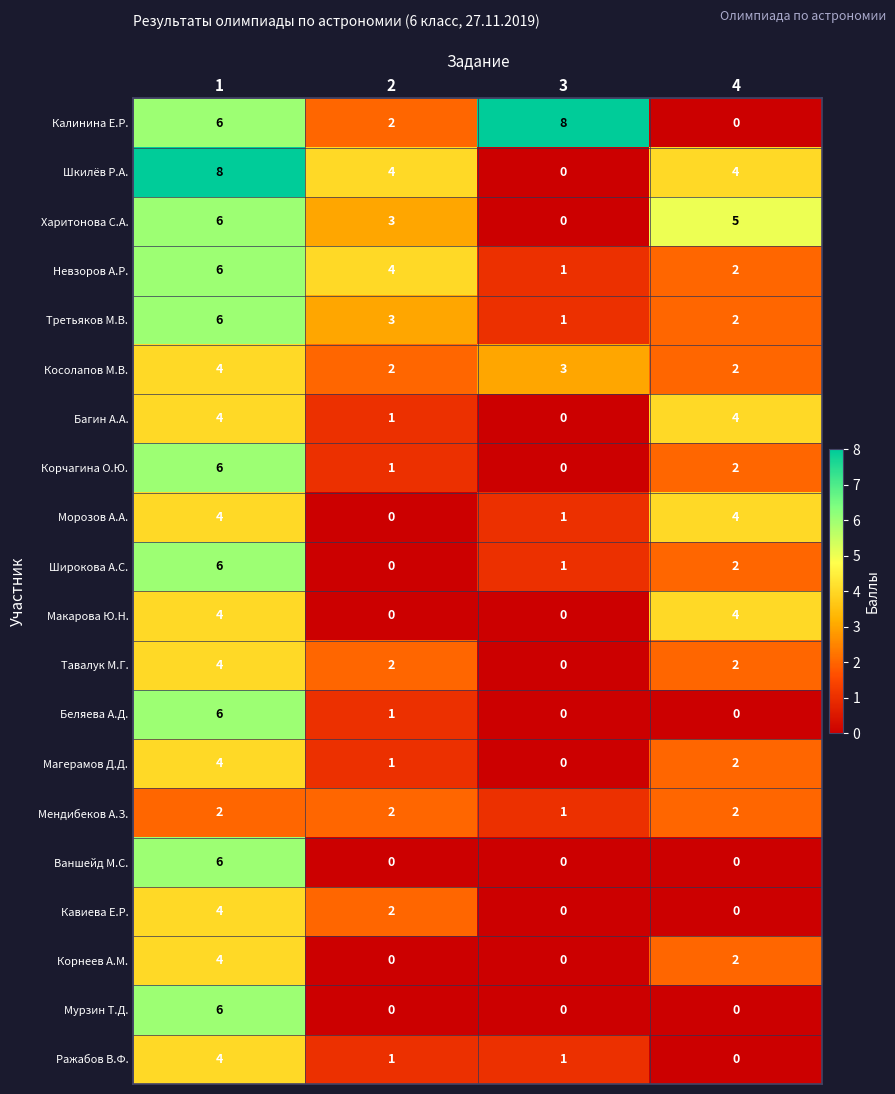

What is the sum of all Калинина Е.Р. values?

16